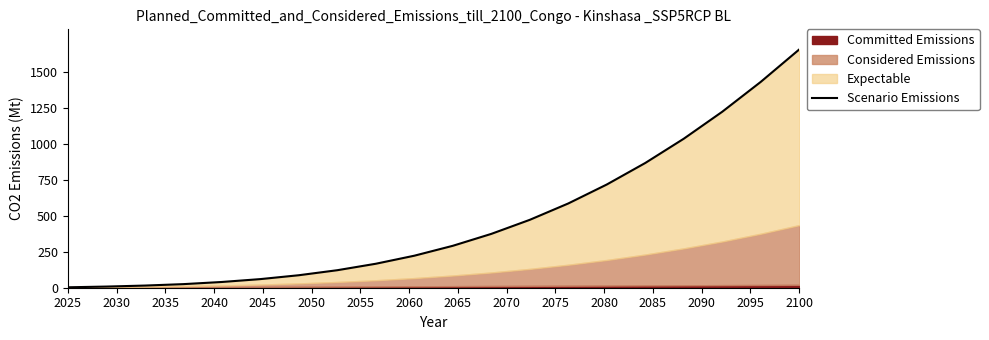

At which category does the chart reach its minimum across all series?

2025